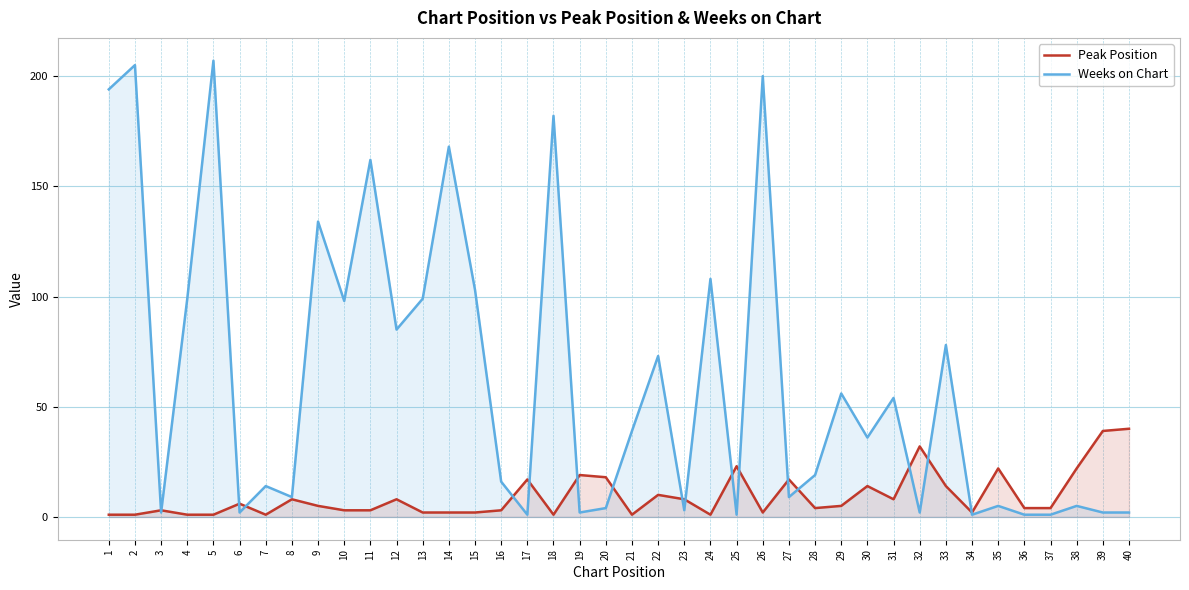

Does the chart display data point markers on the line(s)?

No